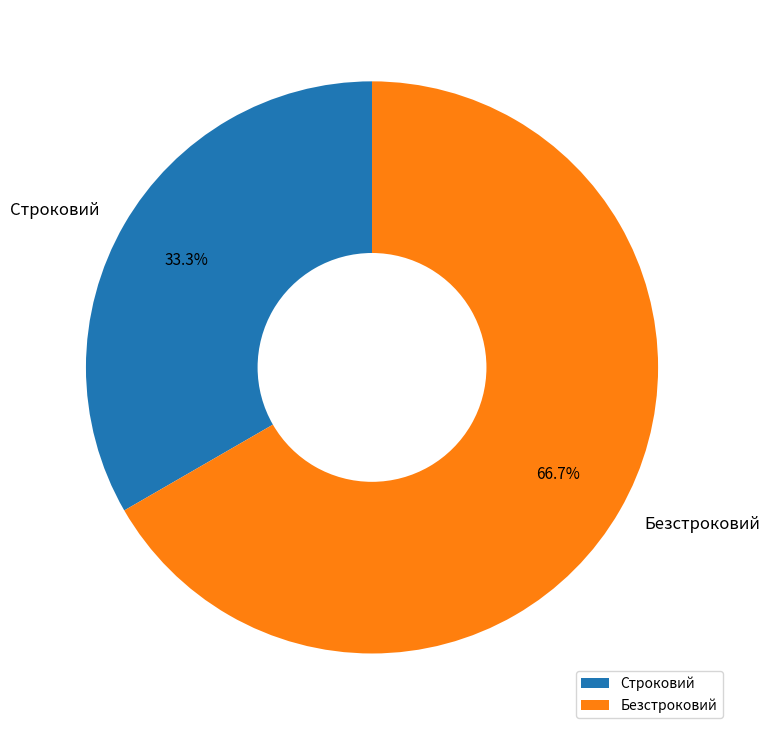

Which slice is the largest?

Безстроковий